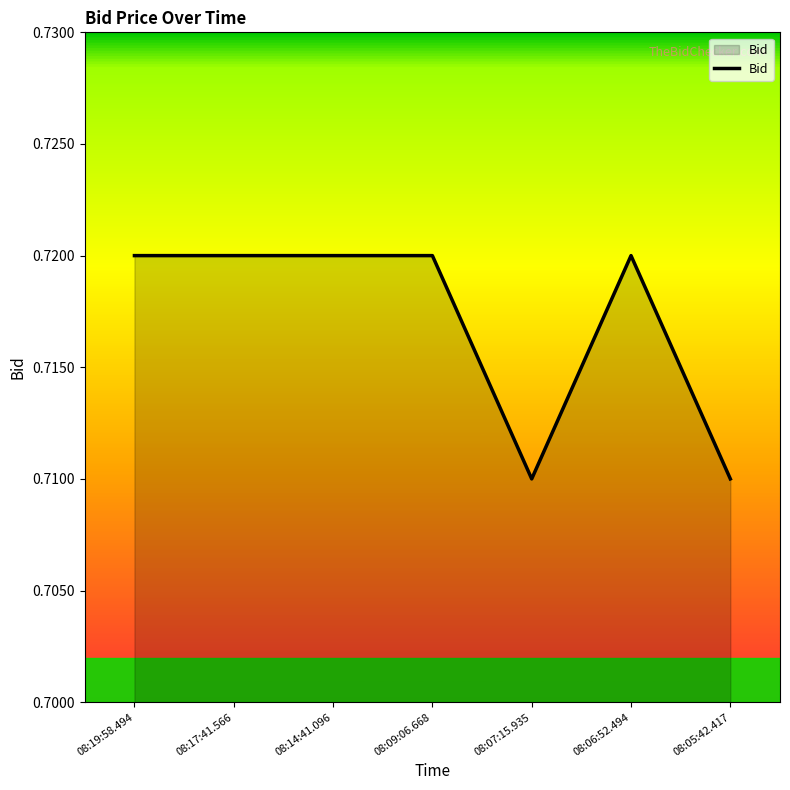

What is the sum of all values?

5.0